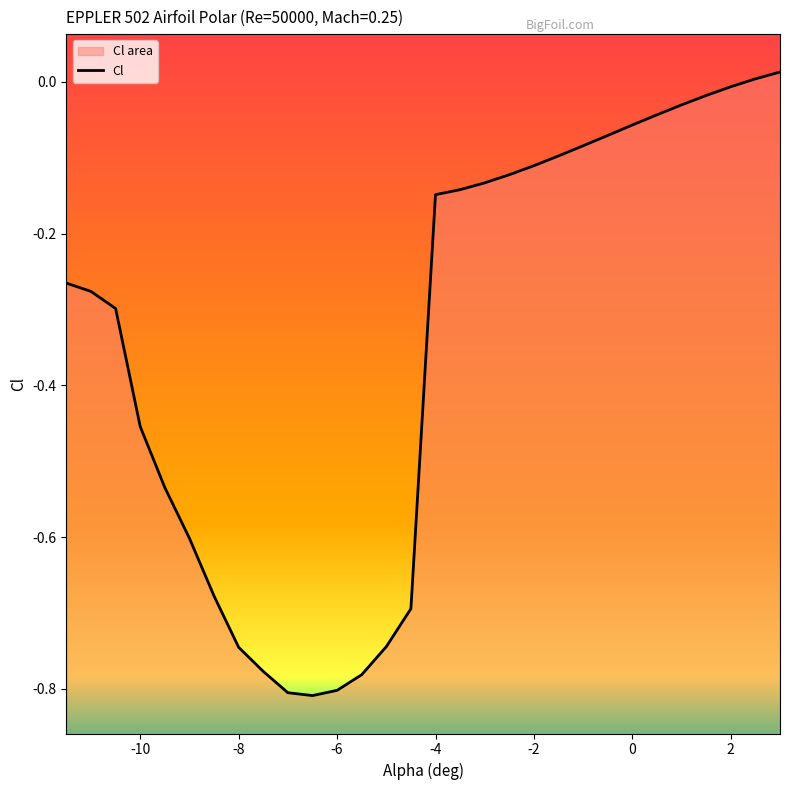

What is the smallest value displayed?

-0.8